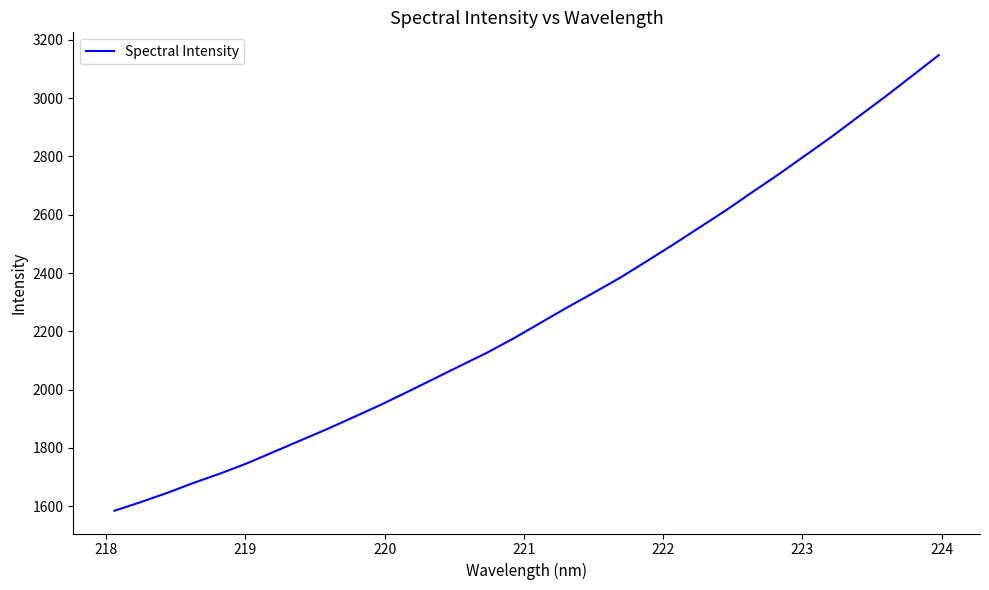

What is the minimum value shown in the chart?

1584.5